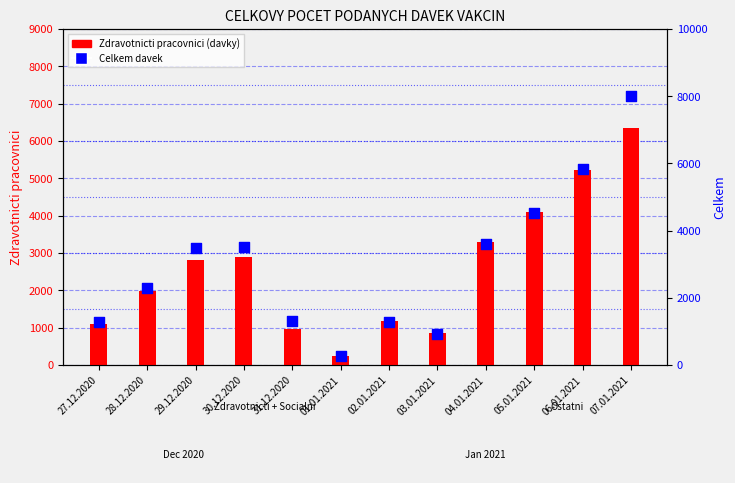

Which series reaches the minimum Y coordinate?

Zdravotnicti